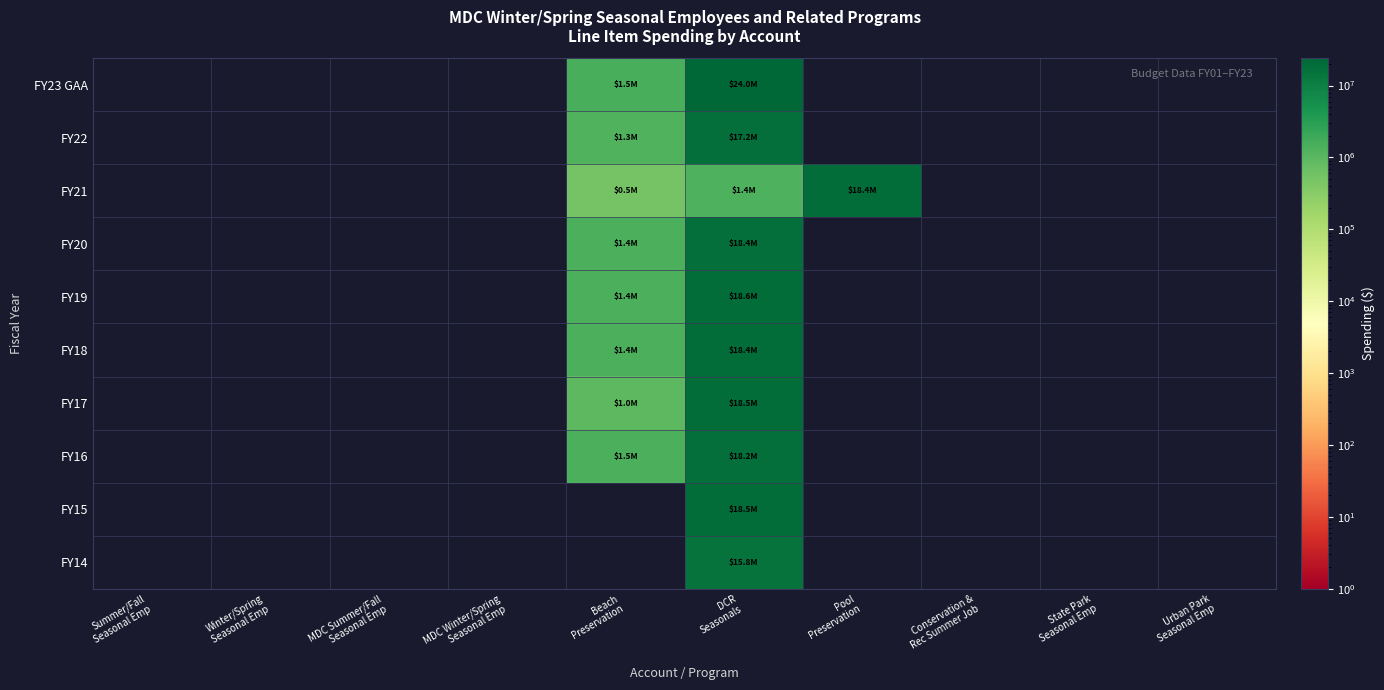

Where does the FY21 series first go above 1372763?

Pool Preservation